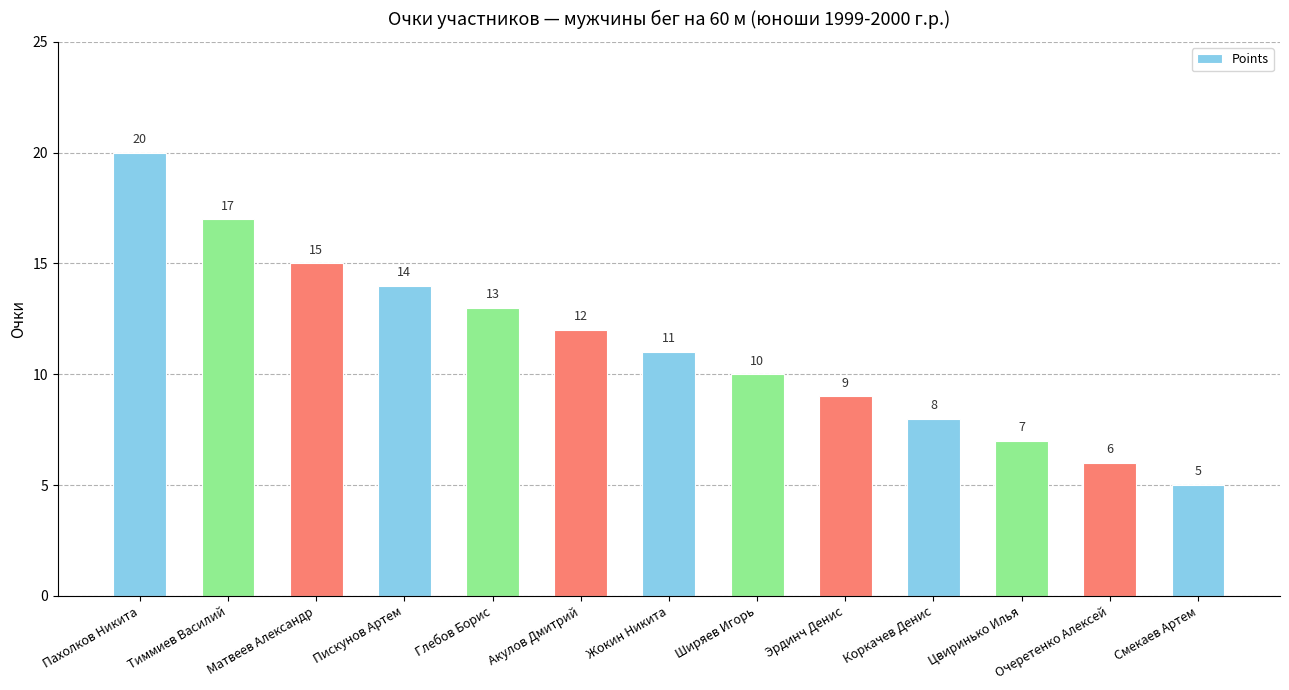

At which category does the chart reach its peak across all series?

Пахолков Никита